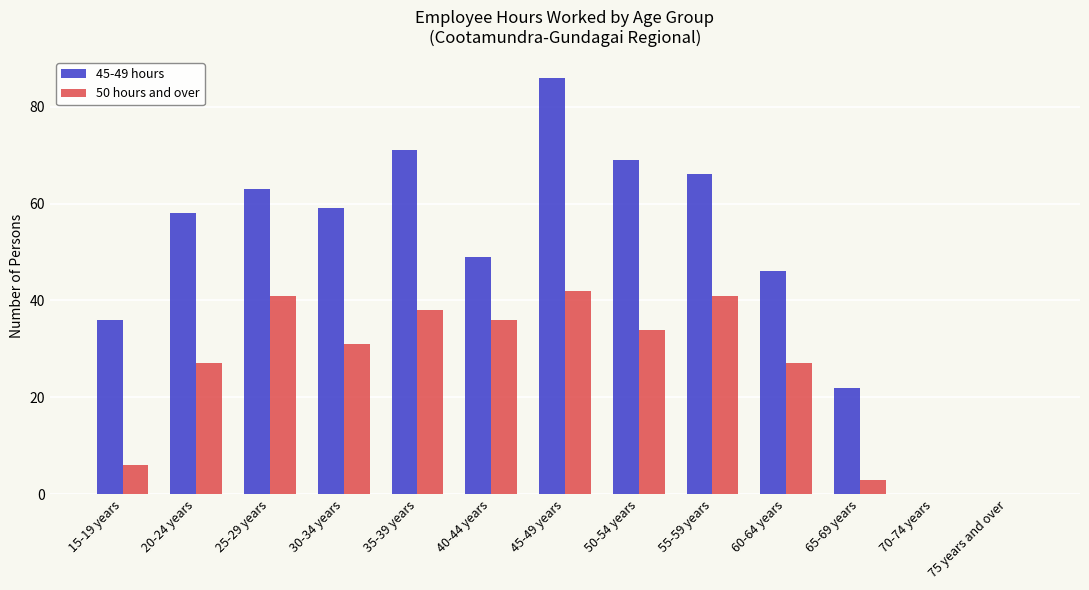

Reading left to right, what are all the values shown in this chart?

45-49 hours: 36	58	63	59	71	49	86	69	66	46	22	0	0
50 hours and over: 6	27	41	31	38	36	42	34	41	27	3	0	0